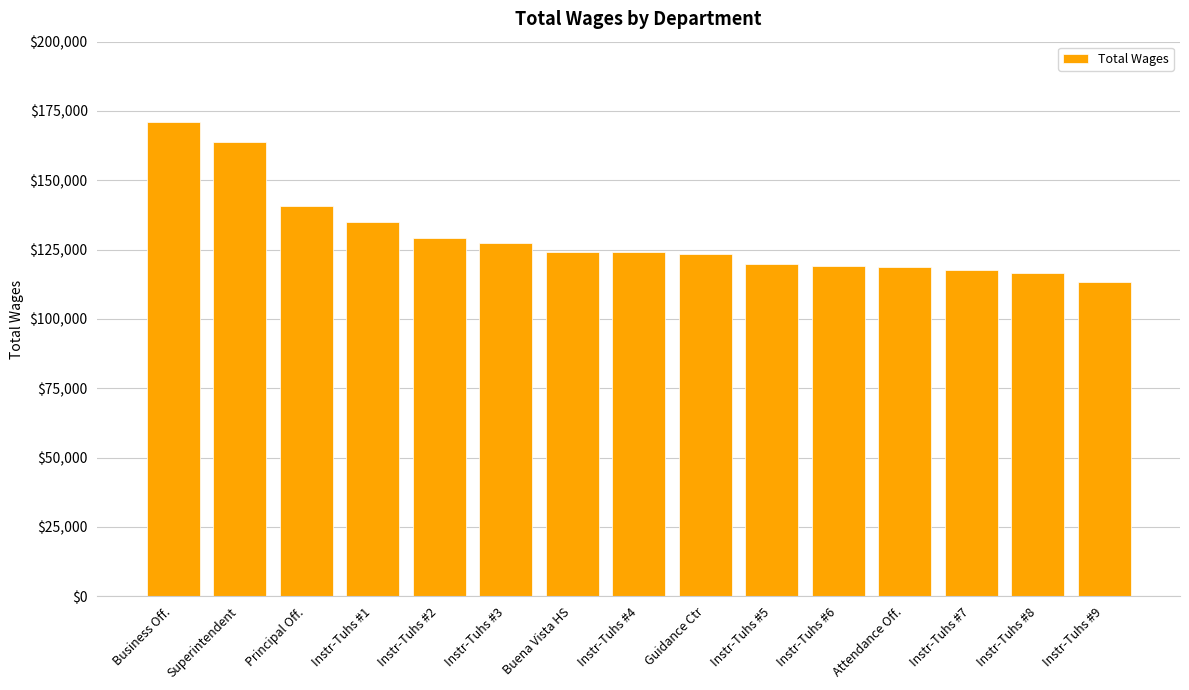

What is the difference between the values at Superintendent and Business Off.?

7314